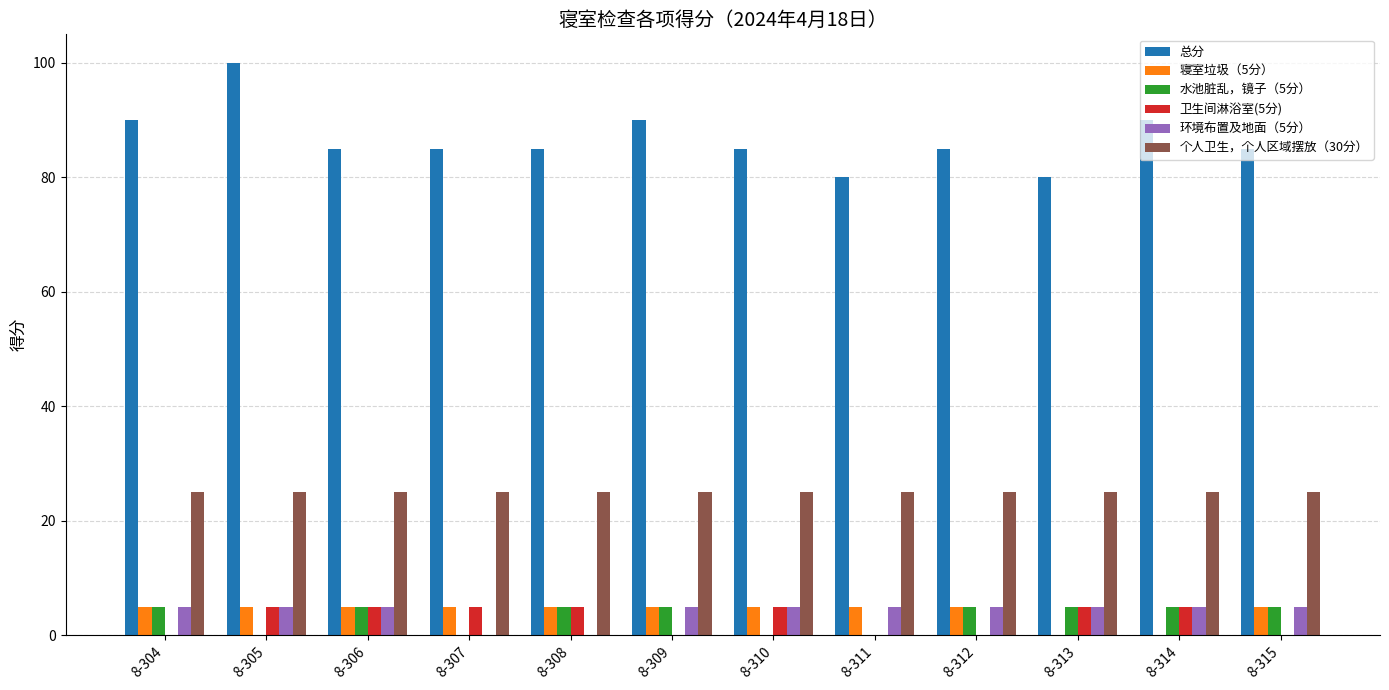

What are all the series names shown in the legend?

总分, 寝室垃圾（5分）, 水池脏乱，镜子（5分）, 卫生间淋浴室(5分), 环境布置及地面（5分）, 个人卫生，个人区域摆放（30分）